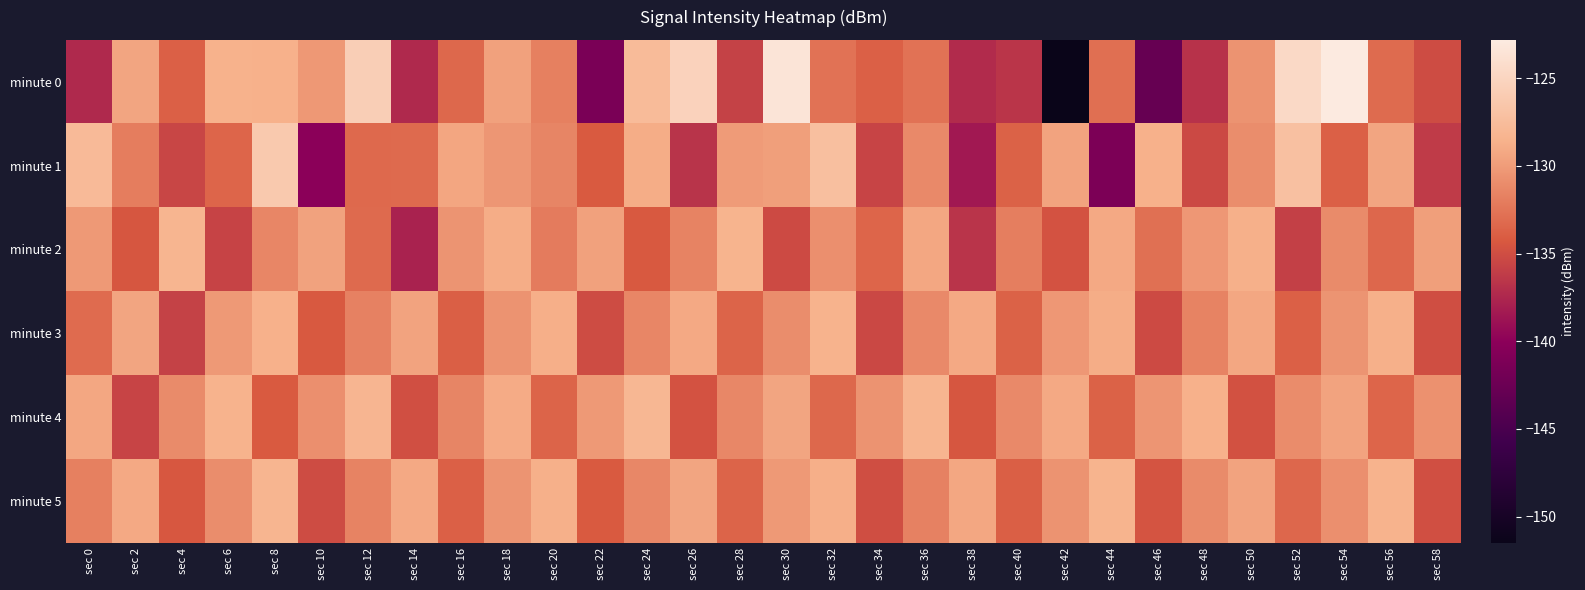

What is the difference between the highest and lowest values at sec 46?

14.3